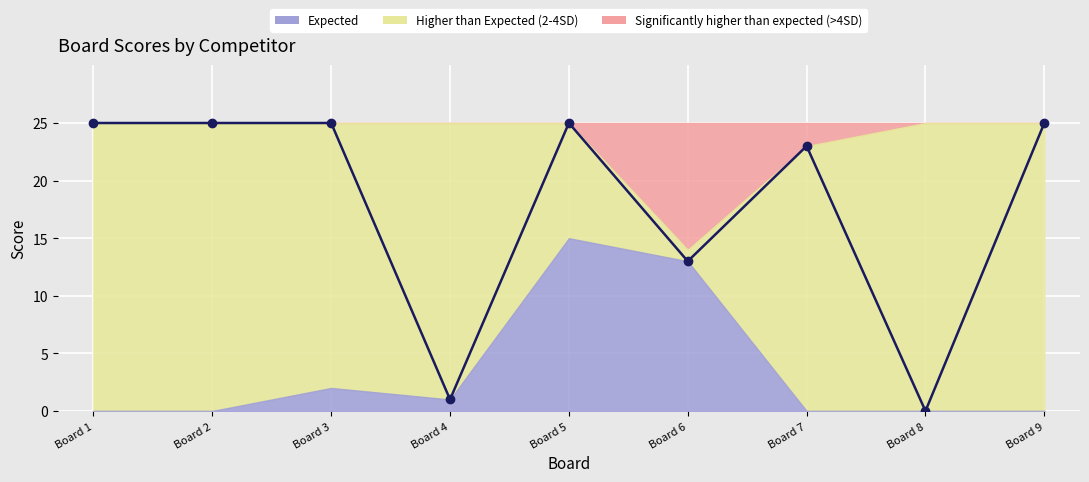

What is the approximate value at Board 2, to the nearest 10?

20